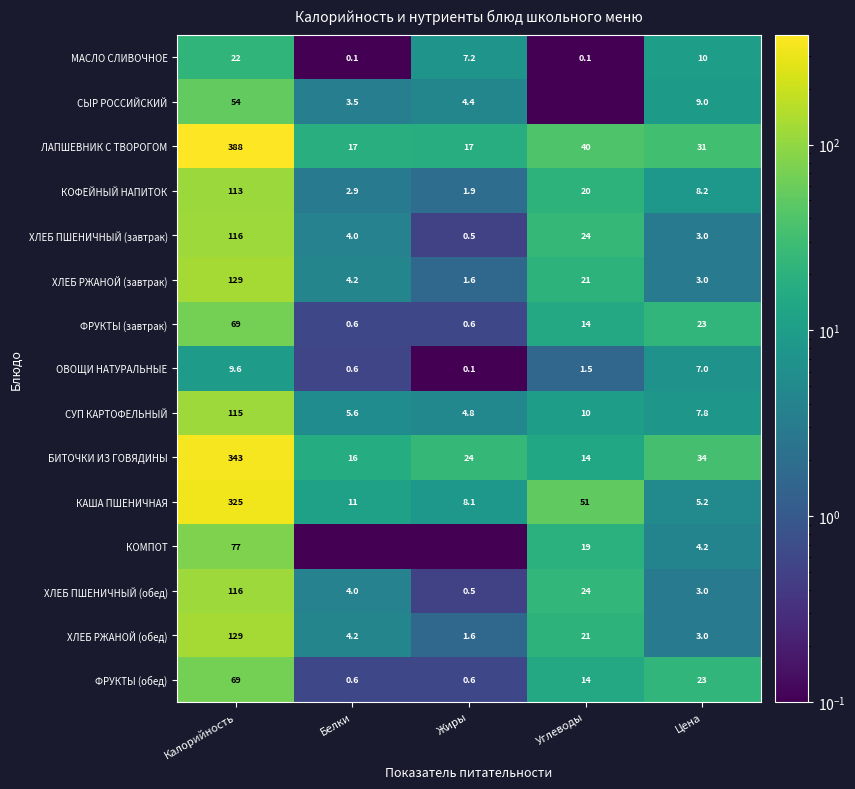

At which label is ХЛЕБ ПШЕНИЧНЫЙ (обед) closest to 58?

Углеводы